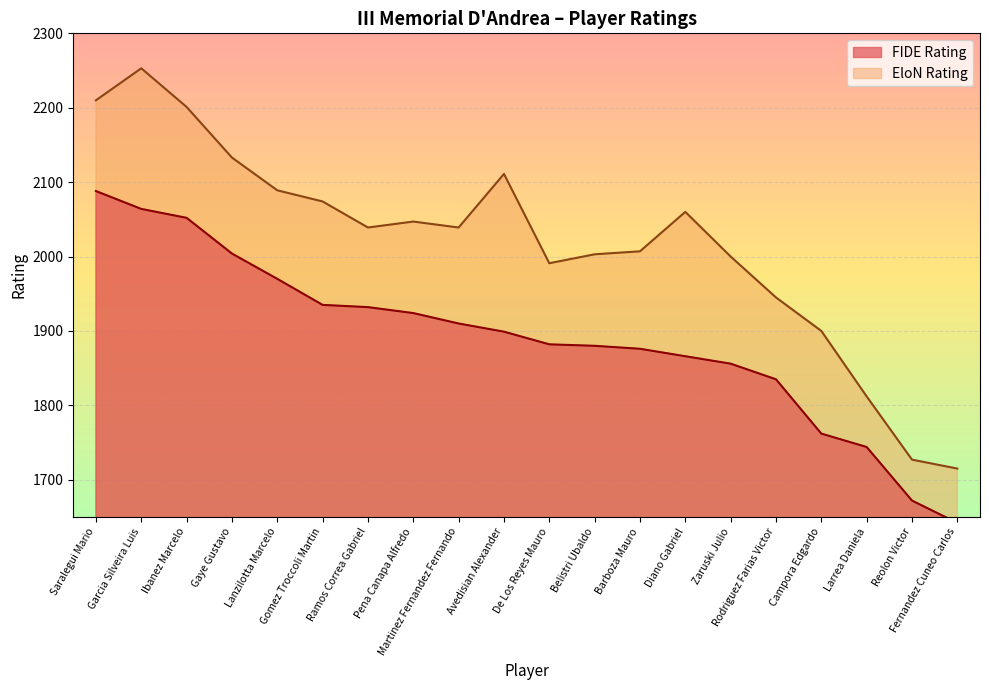

At how many categories does at least one series exceed 2098?

5